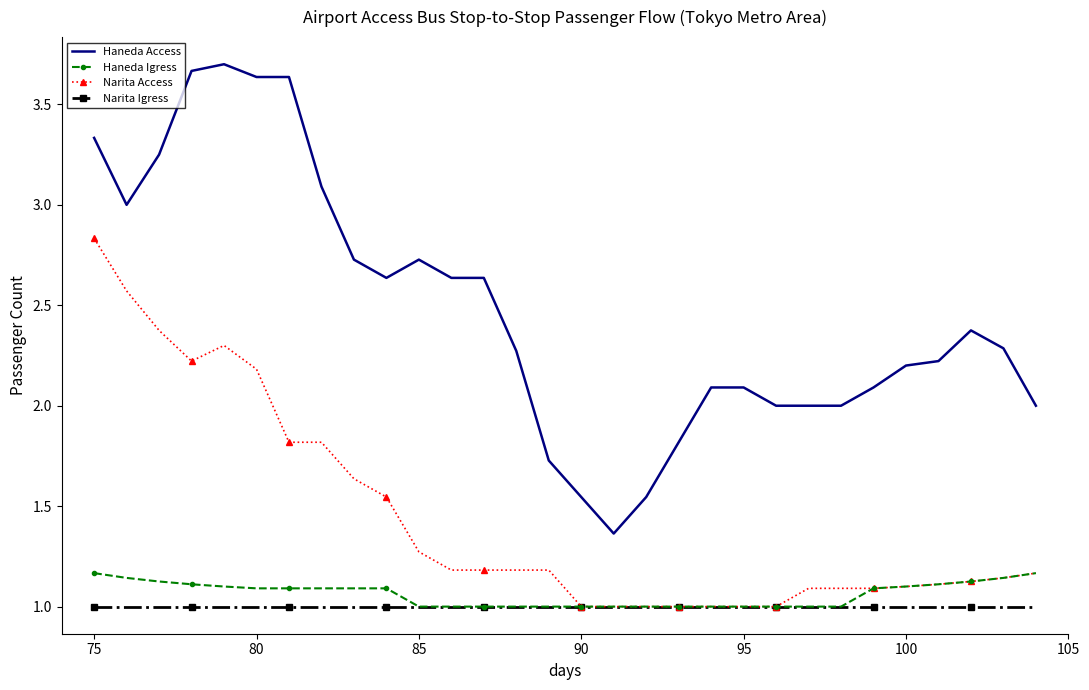

True or false: Narita Access and Haneda Access intersect in this chart.

False